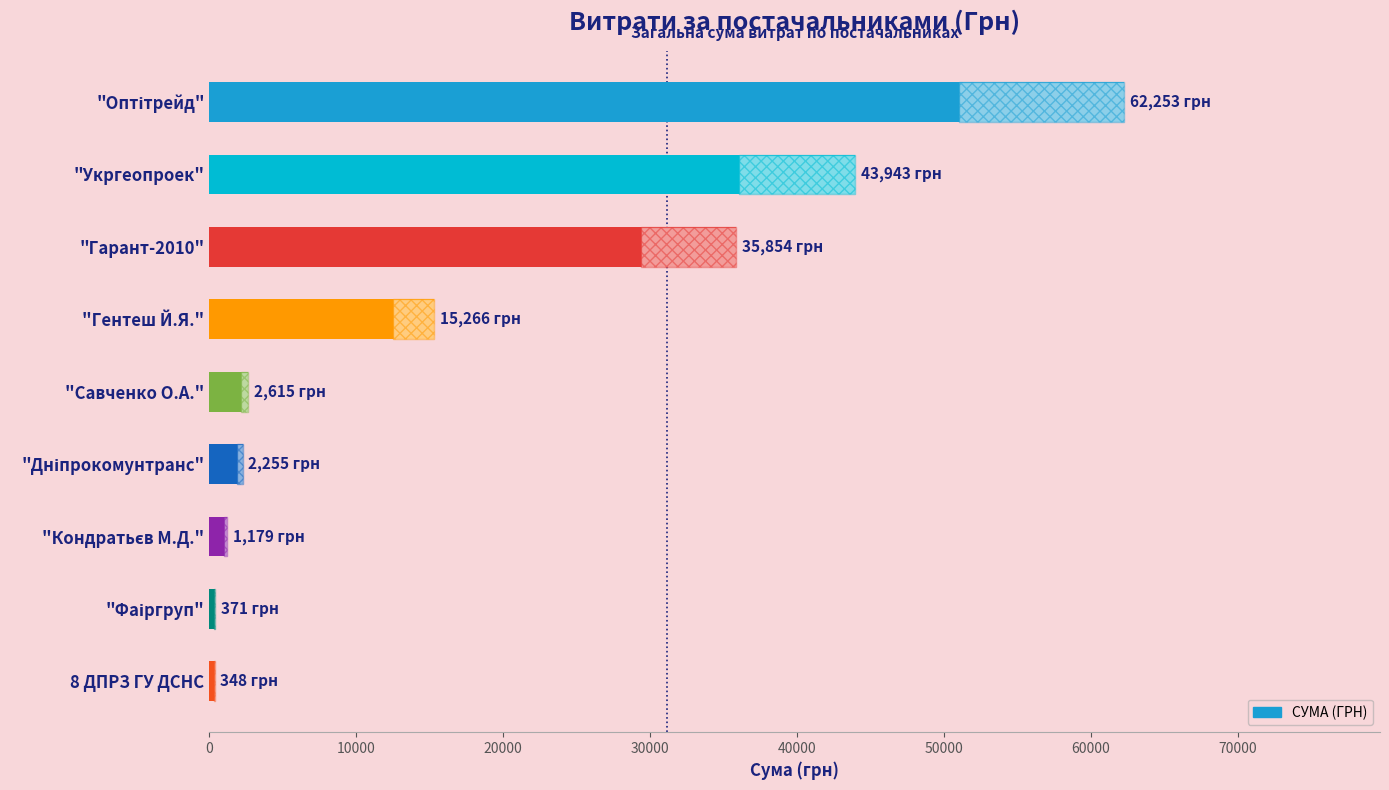

What is the difference between the second highest and second lowest values?

43572.8